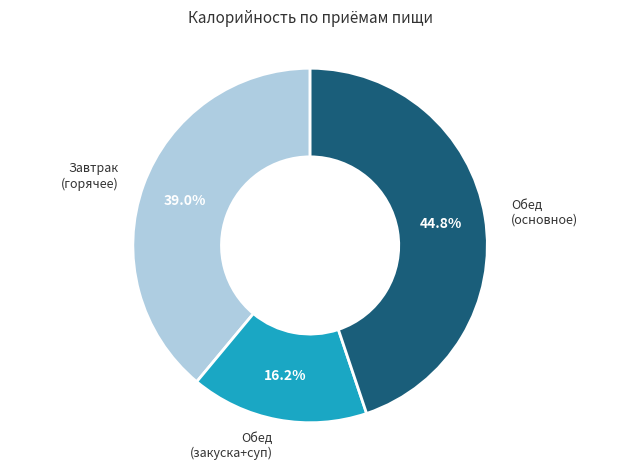

How many slices are in this pie chart?

3